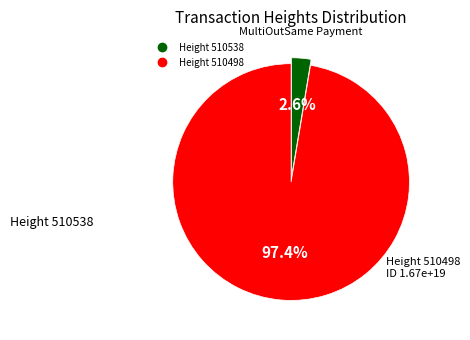

Does any single category account for the majority?

Yes